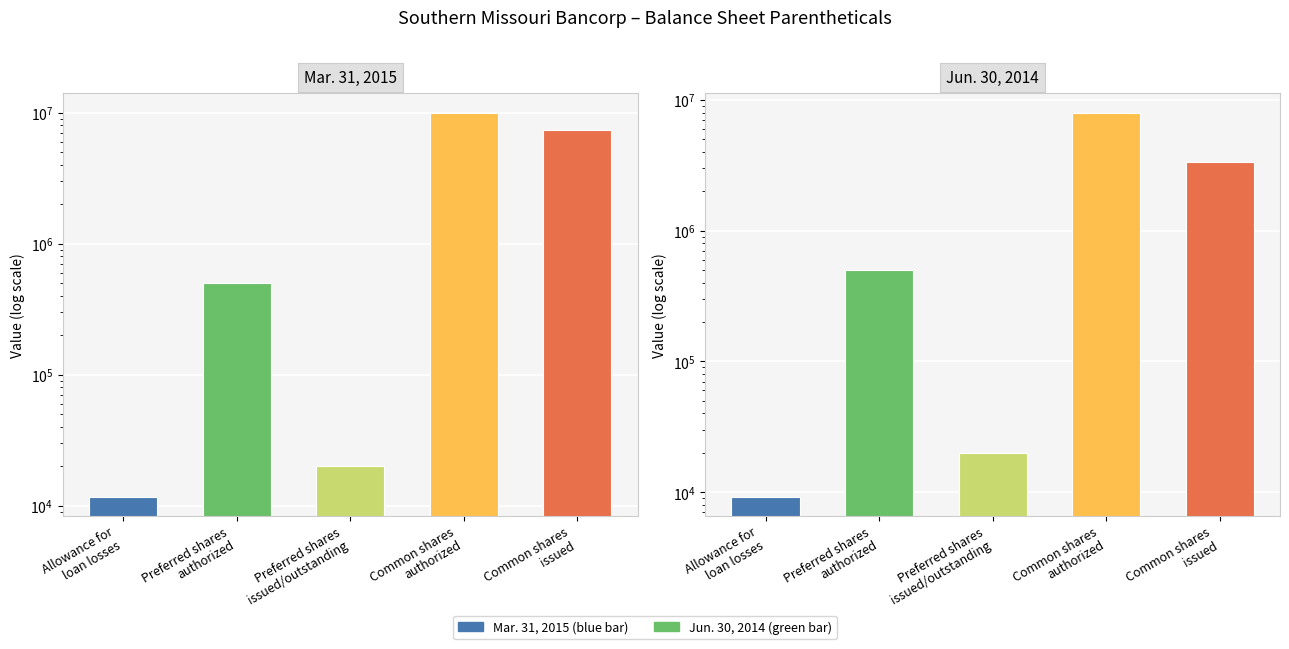

What is the average value of the Mar. 31, 2015 series?

3589082